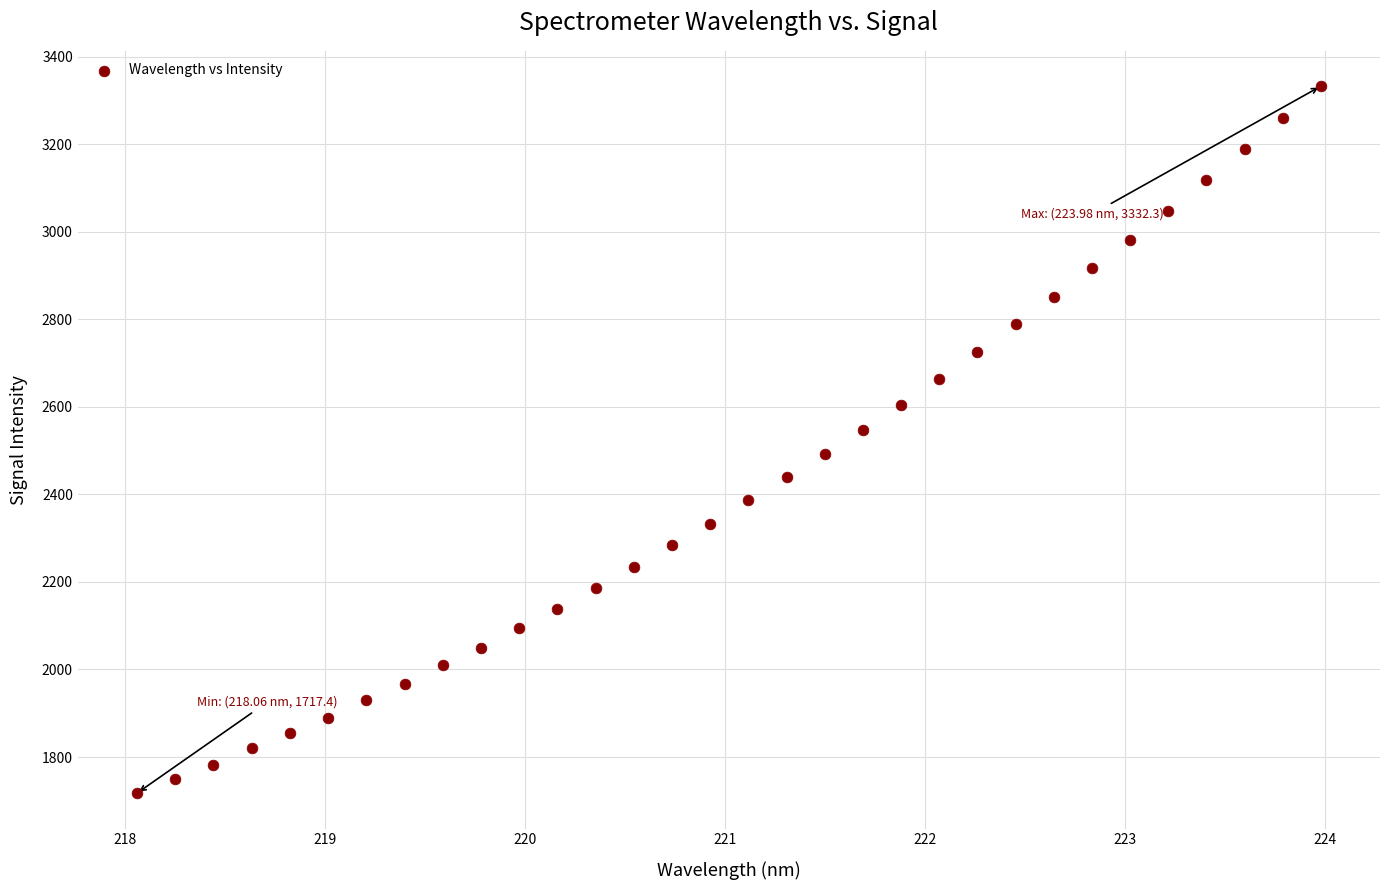

What is the range of Y values (max minus min)?

1614.9